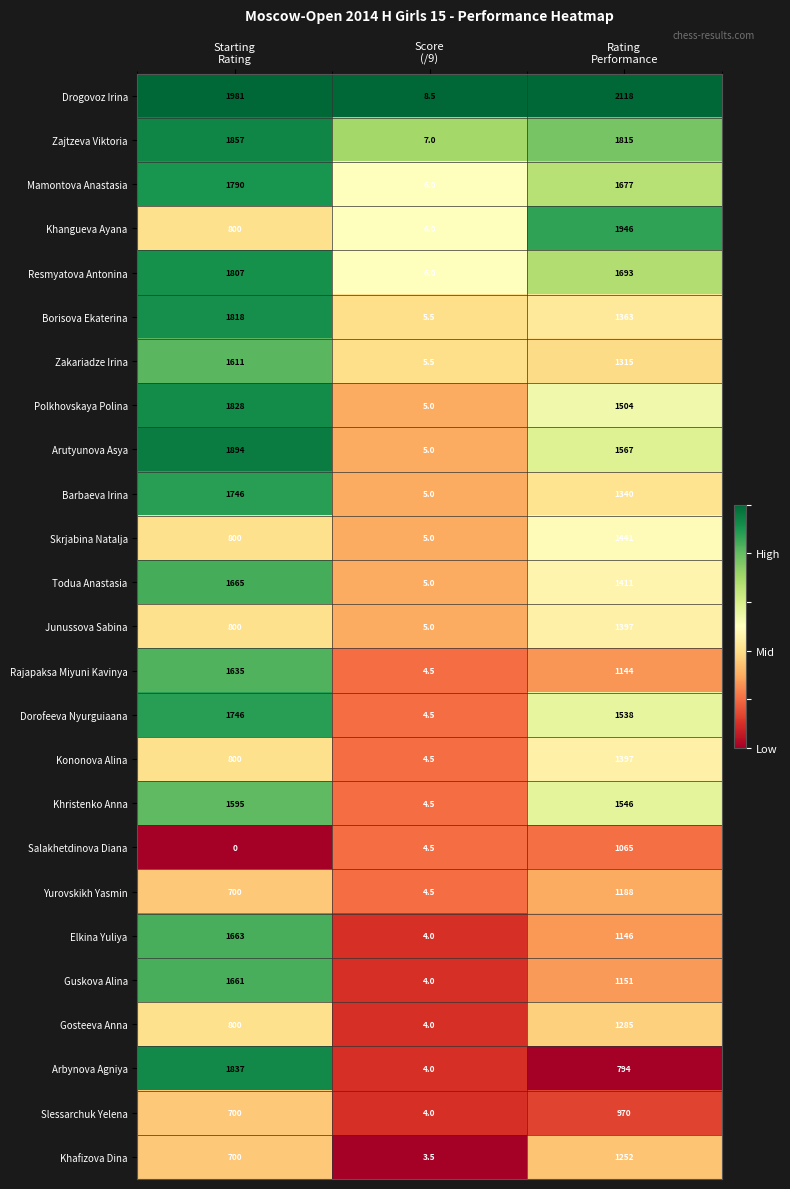

At how many categories does at least one series exceed 0?

3